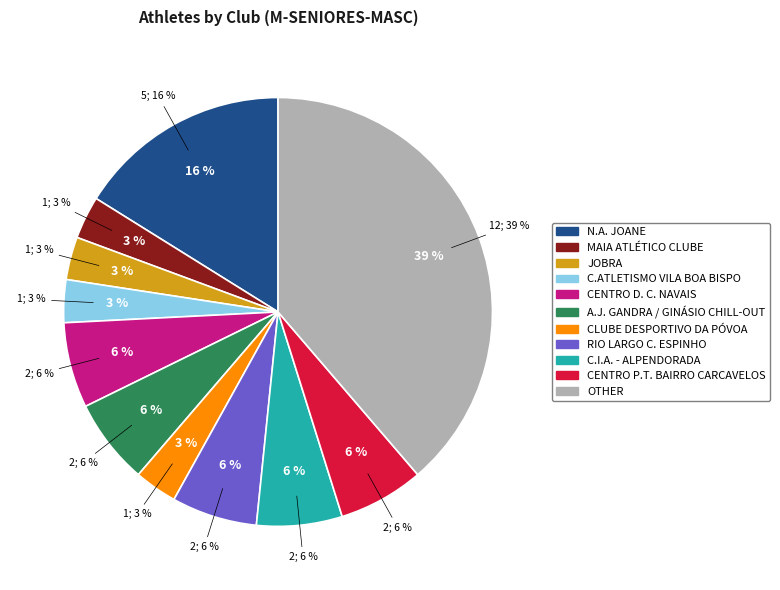

How many slices are in this pie chart?

11